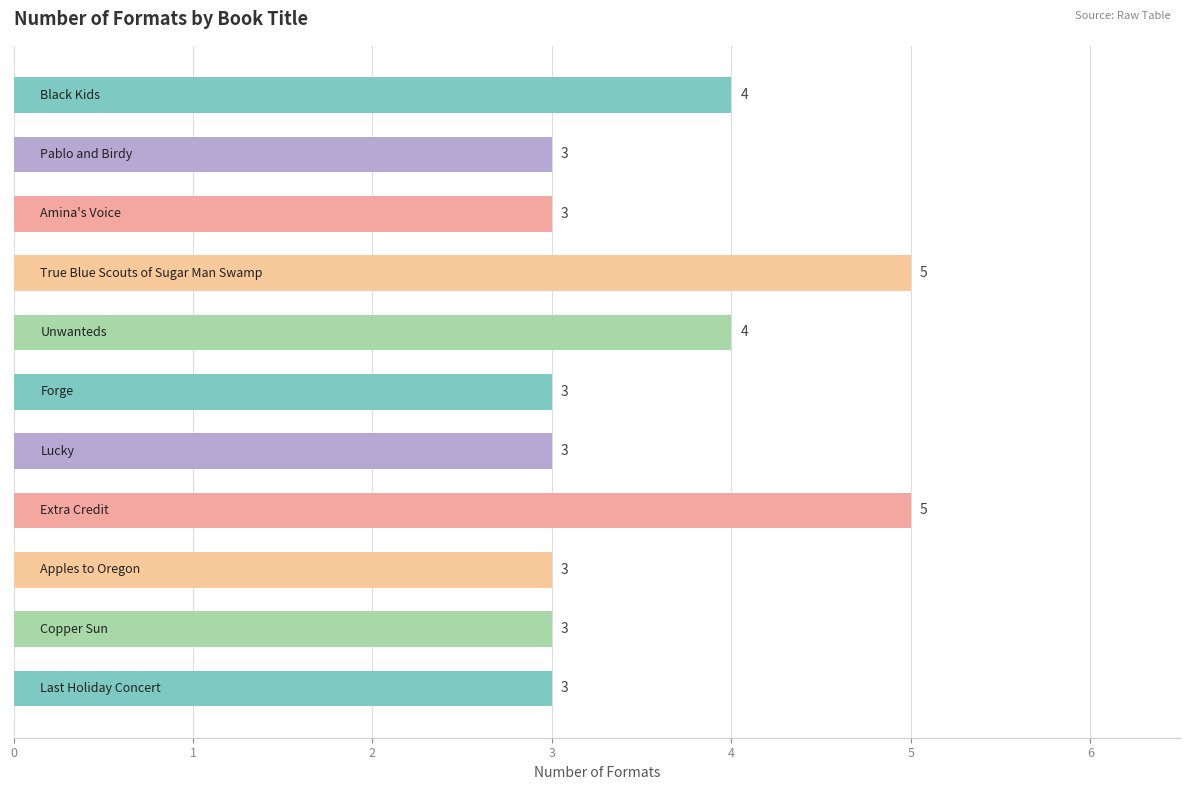

Count the values in the range 3 to 4.

9